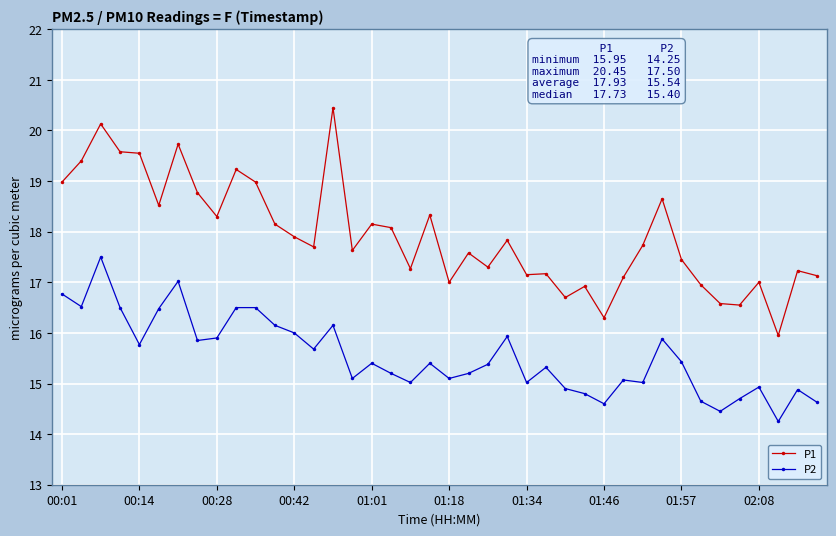

True or false: P2 has more than 2 points higher than both neighbors.

True